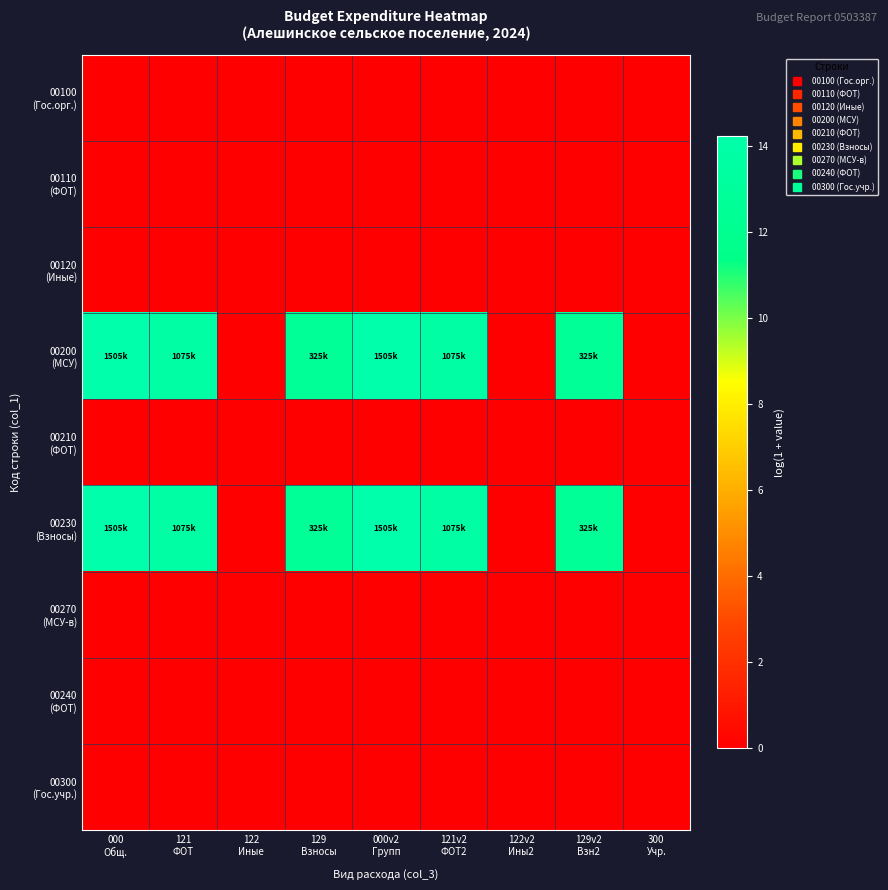

How many series are shown in this chart?

9